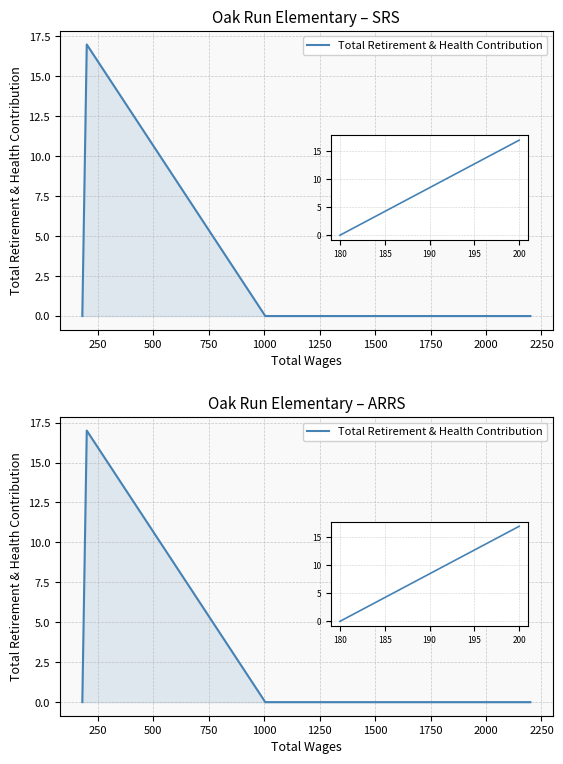

How many values are above zero?

1